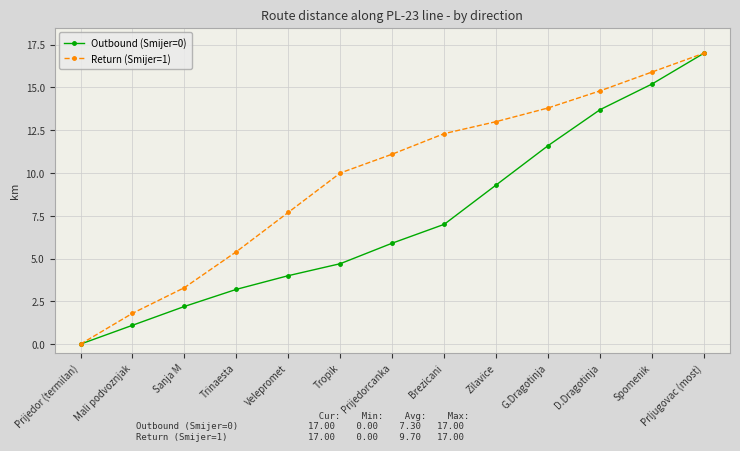

What value does the Outbound (Smijer=0) series have at Zilavice?

9.3